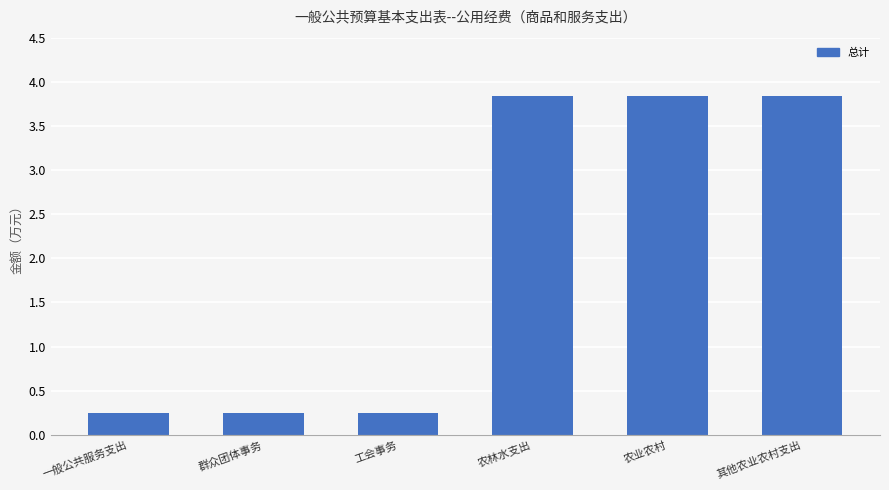

What is the label of the 2nd bar from the left?

群众团体事务